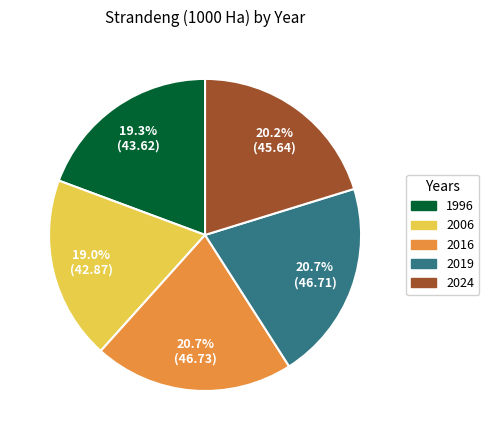

True or false: 2024 accounts for 32% of the total.

False